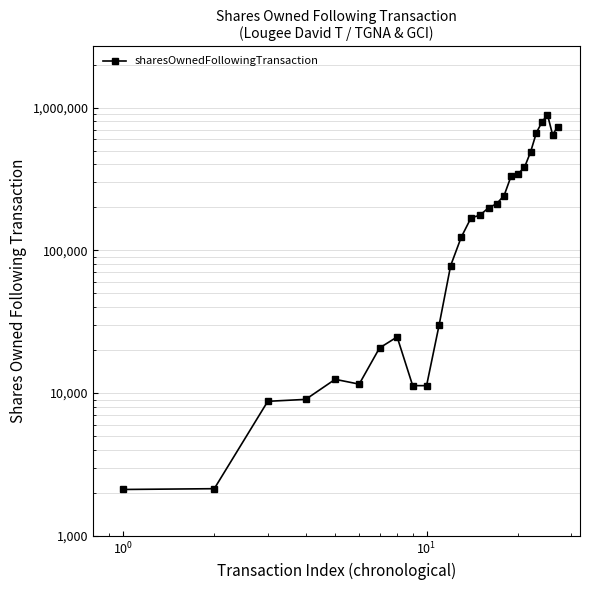

Is it true that the value at 8 is 19663?

False